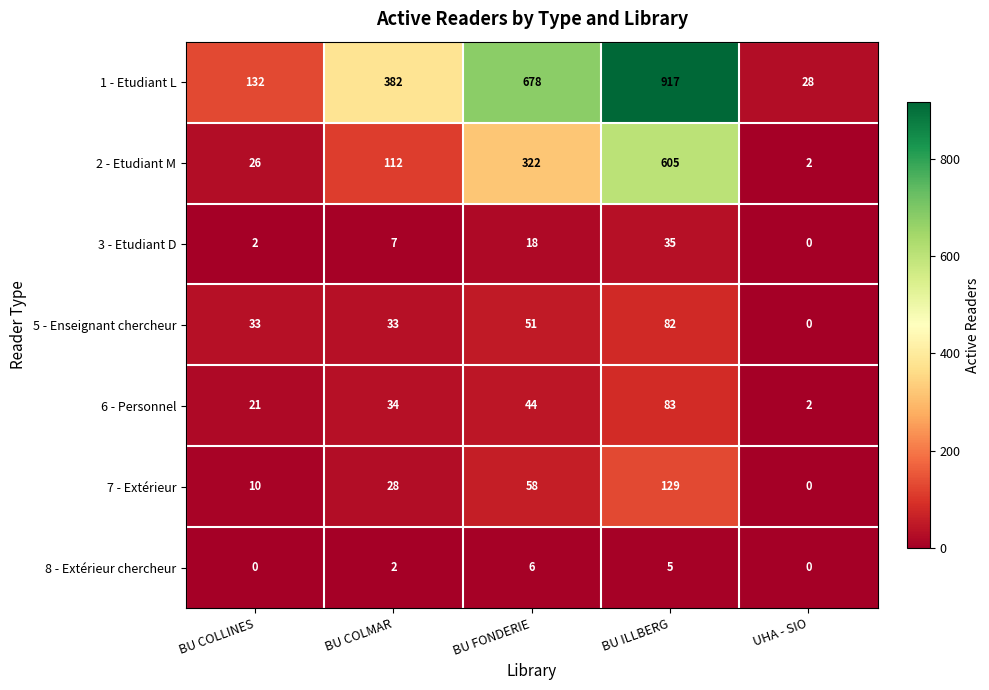

Which category has the highest value across all series?

BU ILLBERG